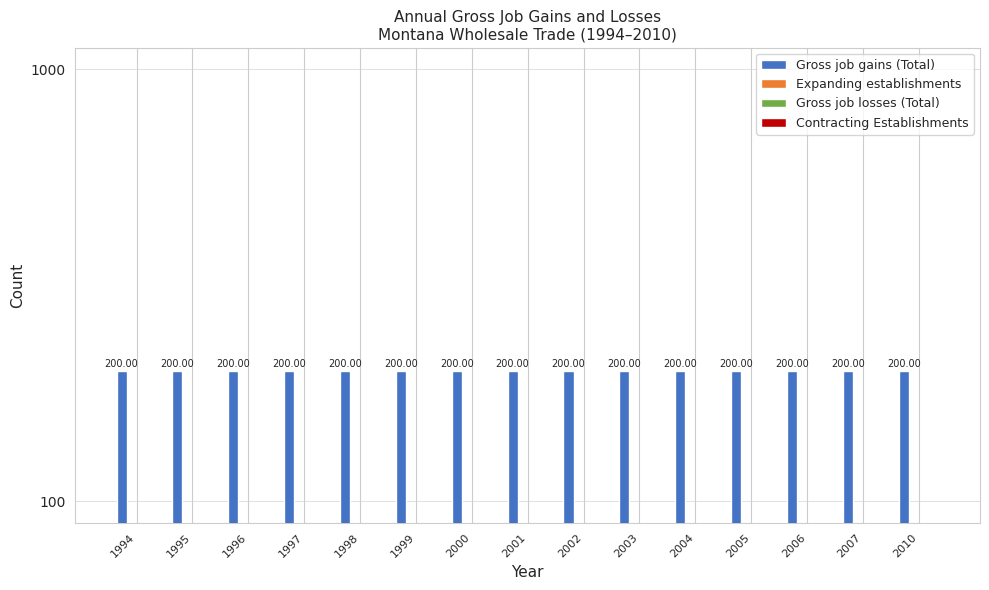

Which series has the largest range (max minus min)?

Gross job gains (Total)